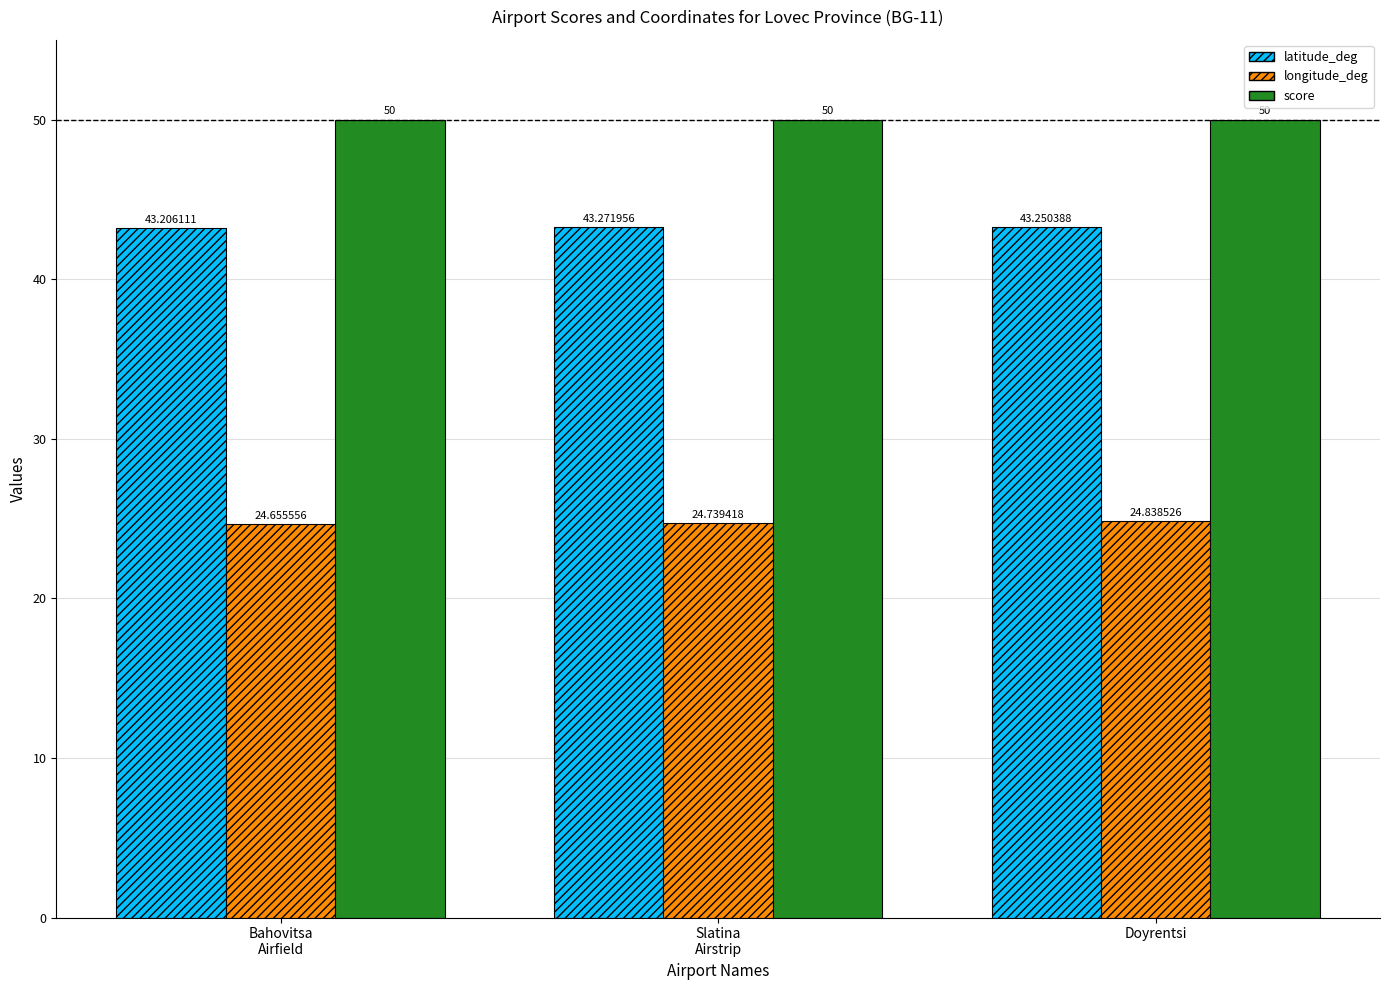

At which label is latitude_deg closest to 43?

Bahovitsa
Airfield